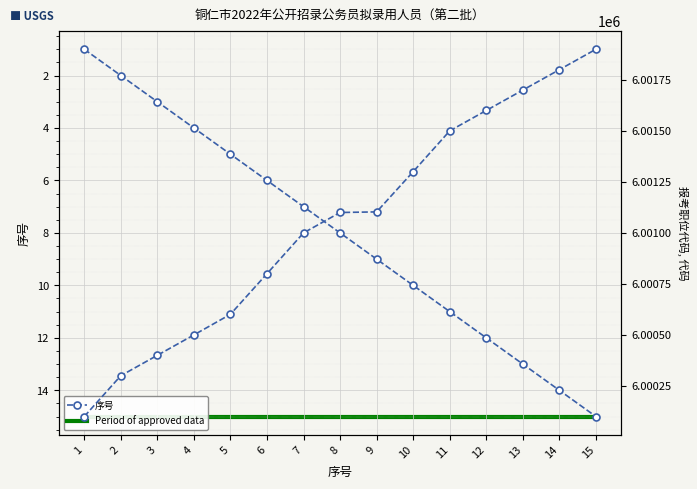

The 报考职位代码 series shows 6001301 at 10. True or false?

True